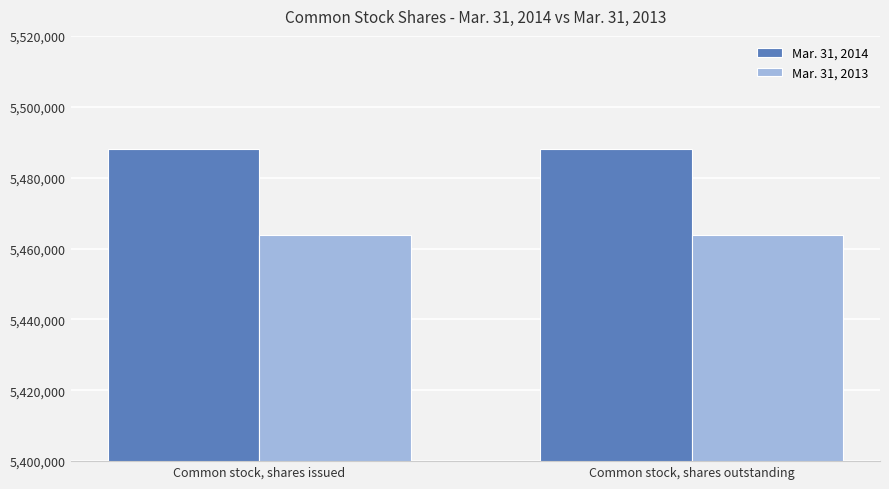

Which series has the largest total across all categories?

Mar. 31, 2014